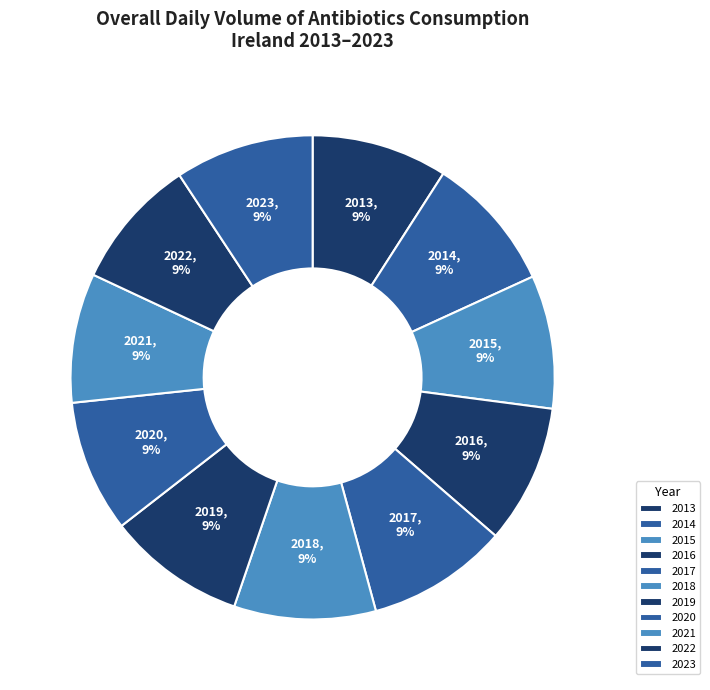

Does any single category account for the majority?

No